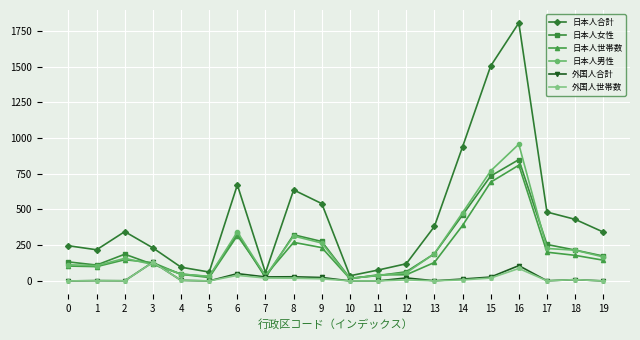

Which series changed the most between 14 and 15?

日本人合計